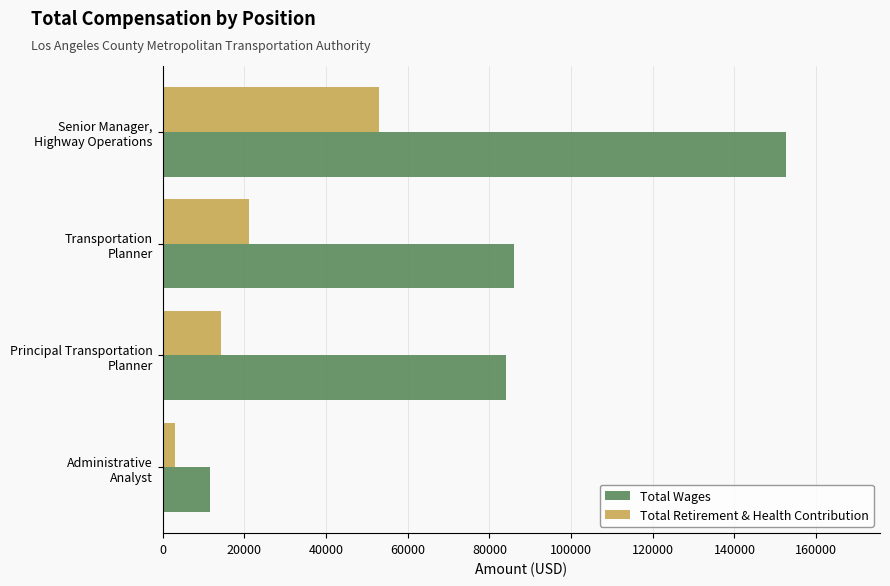

Which series has the widest spread of values?

Total Wages